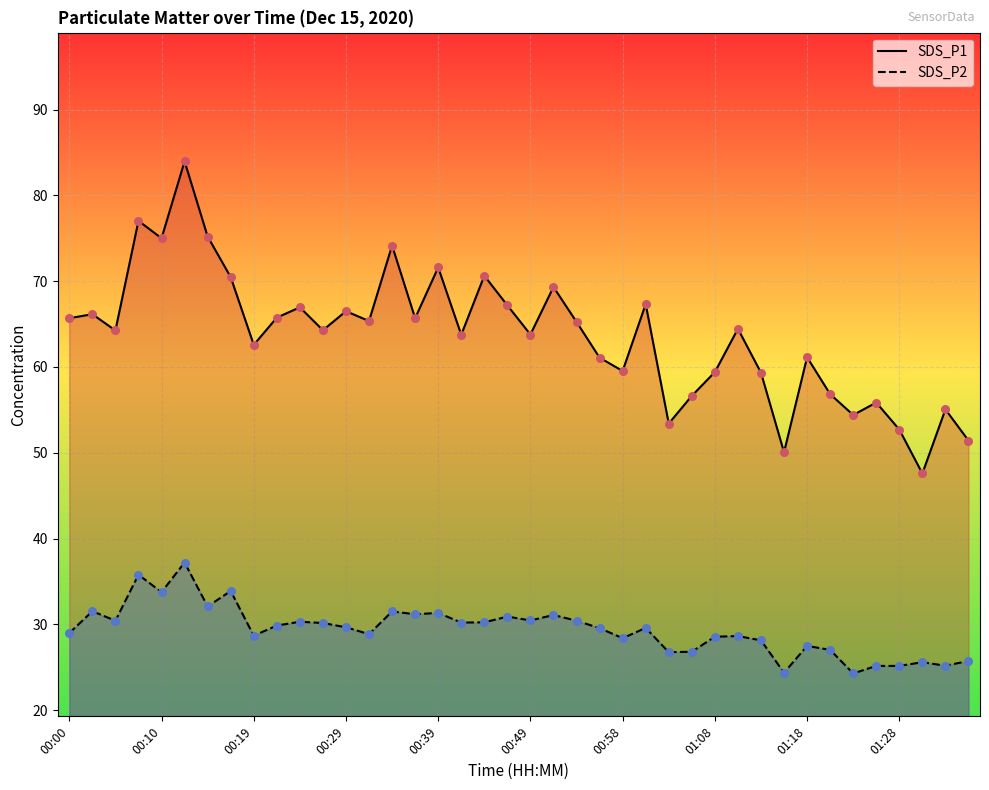

At how many categories does at least one series exceed 53?

36